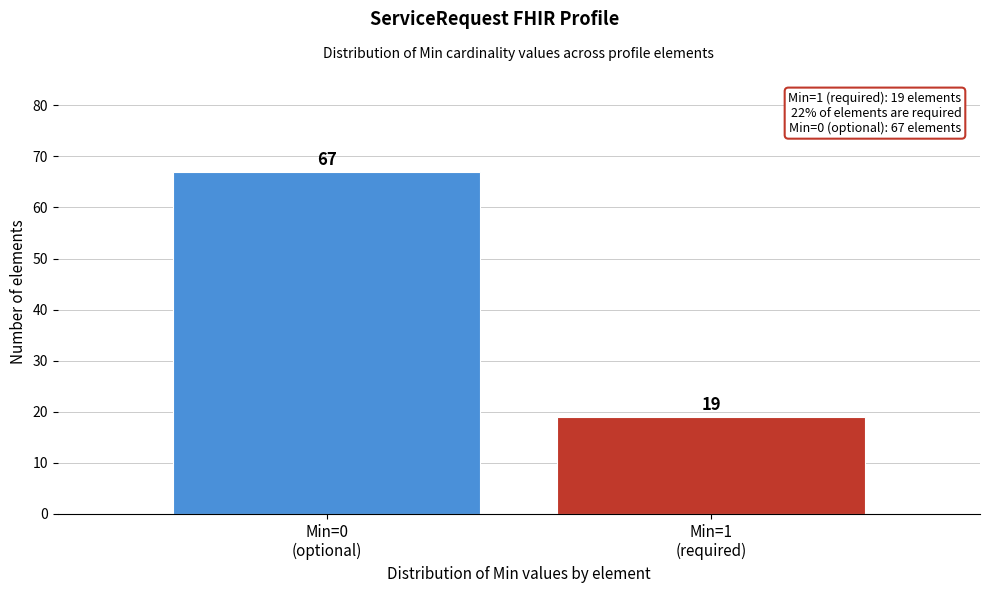

Reading left to right, extract all data points from this chart.

67	19